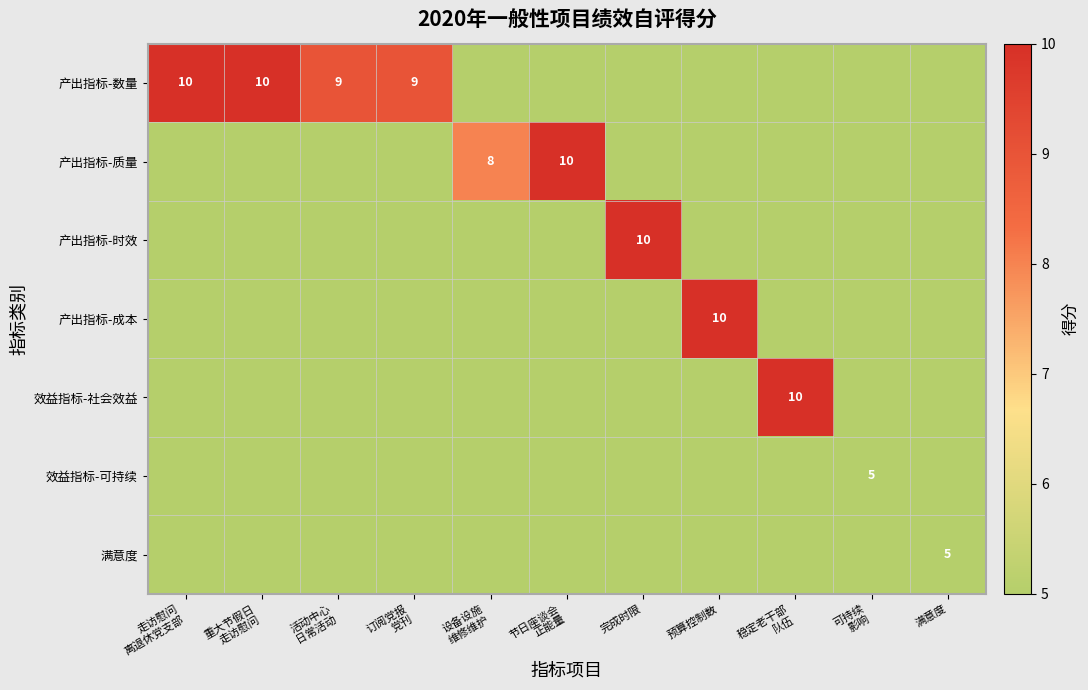

Which has a higher value, 完成时限 or 稳定老干部
队伍?

完成时限